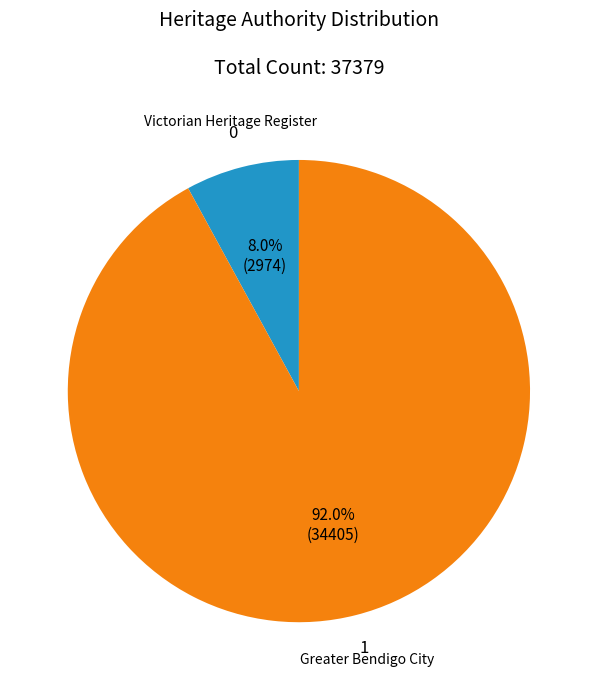

Combined, what portion of the pie is Victorian Heritage Register and Greater Bendigo City?

100.0%